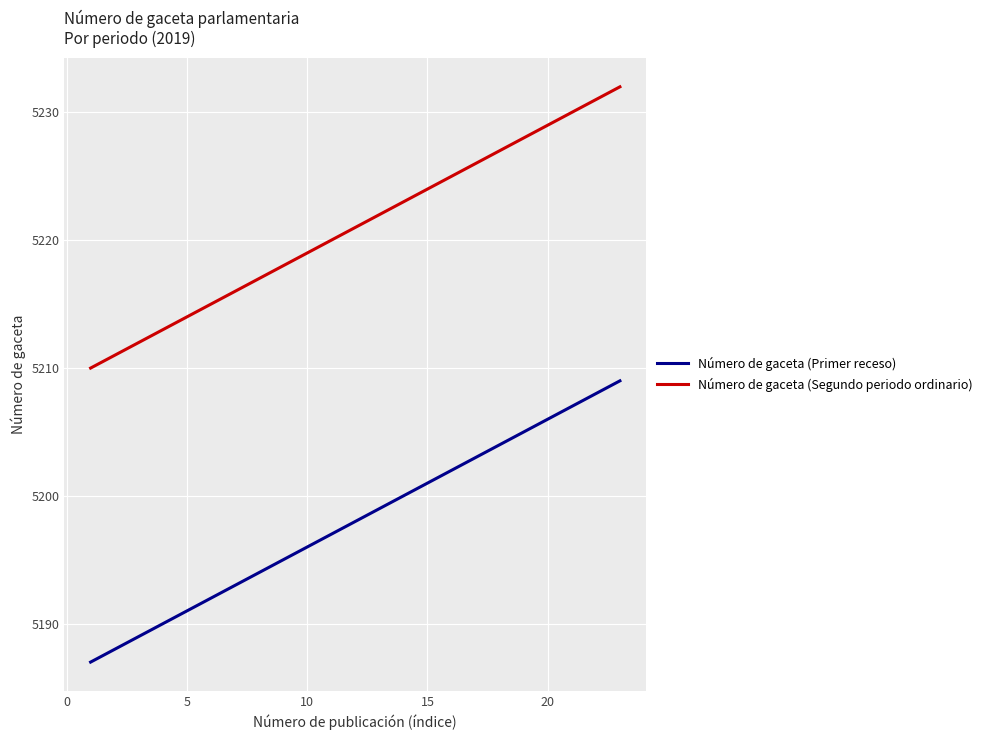

Which series has the largest total across all categories?

Número de gaceta (Segundo periodo ordinario)